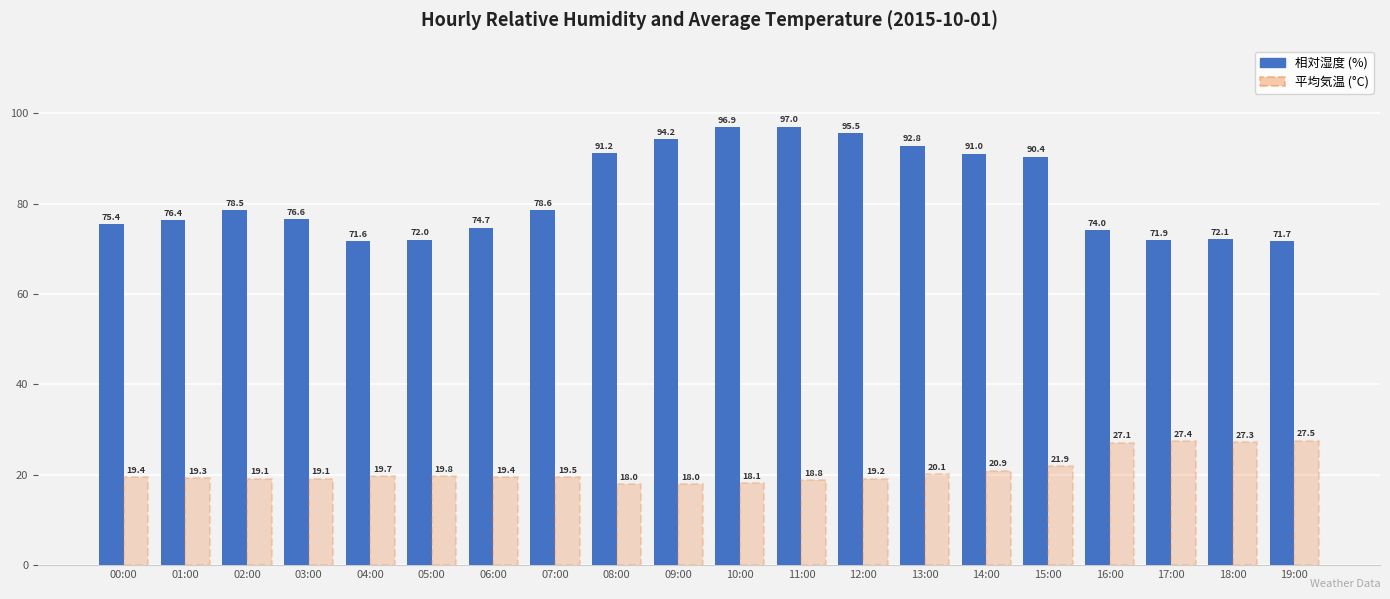

What is the label of the 15th bar from the right?

05:00